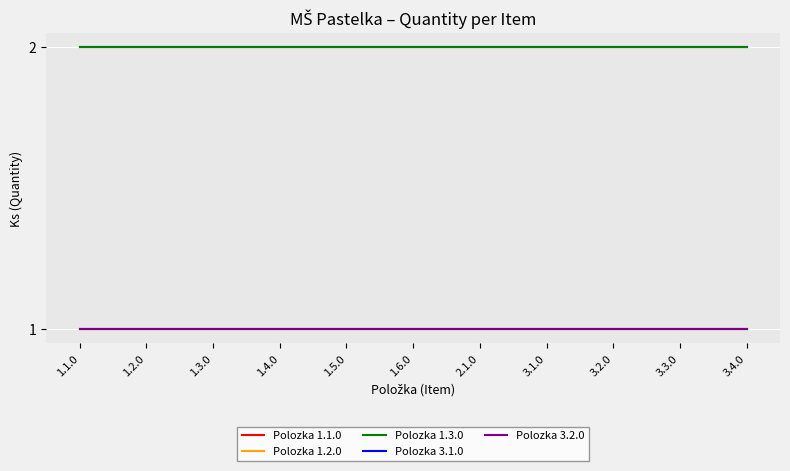

Does the chart display data point markers on the line(s)?

No